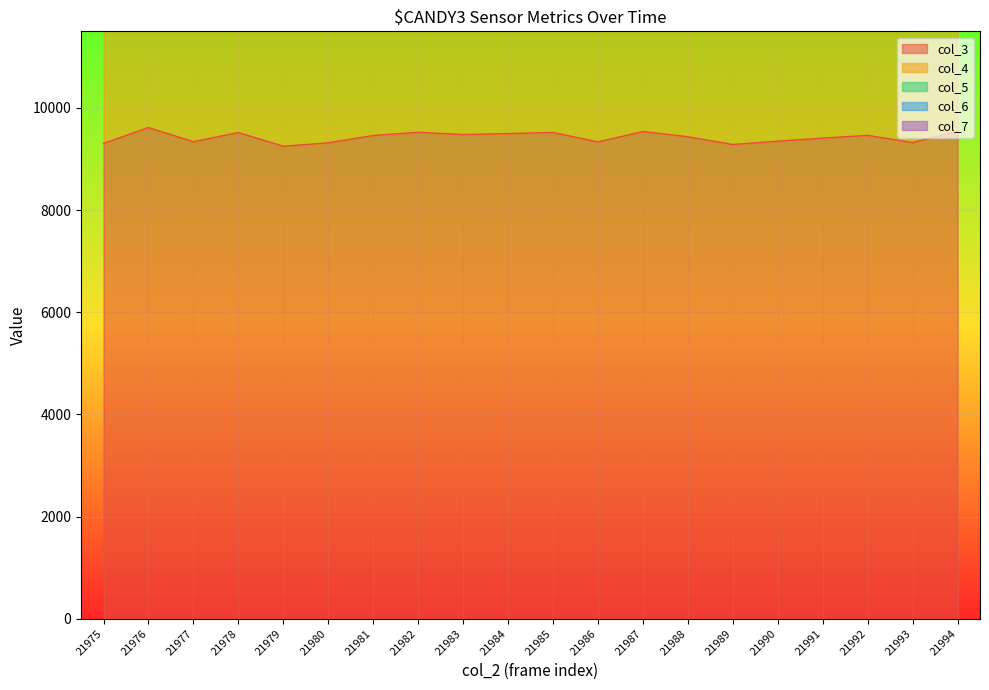

True or false: col_4 and col_6 intersect in this chart.

False